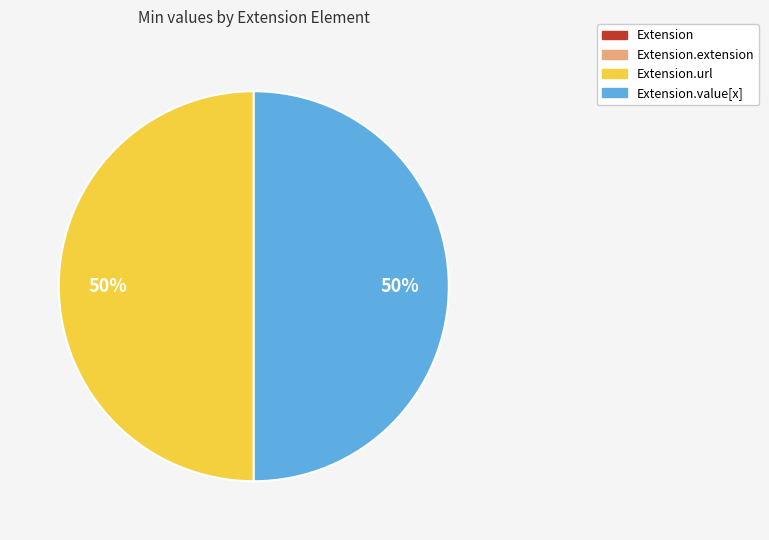

To the nearest percent, what is the average slice percentage?

25%